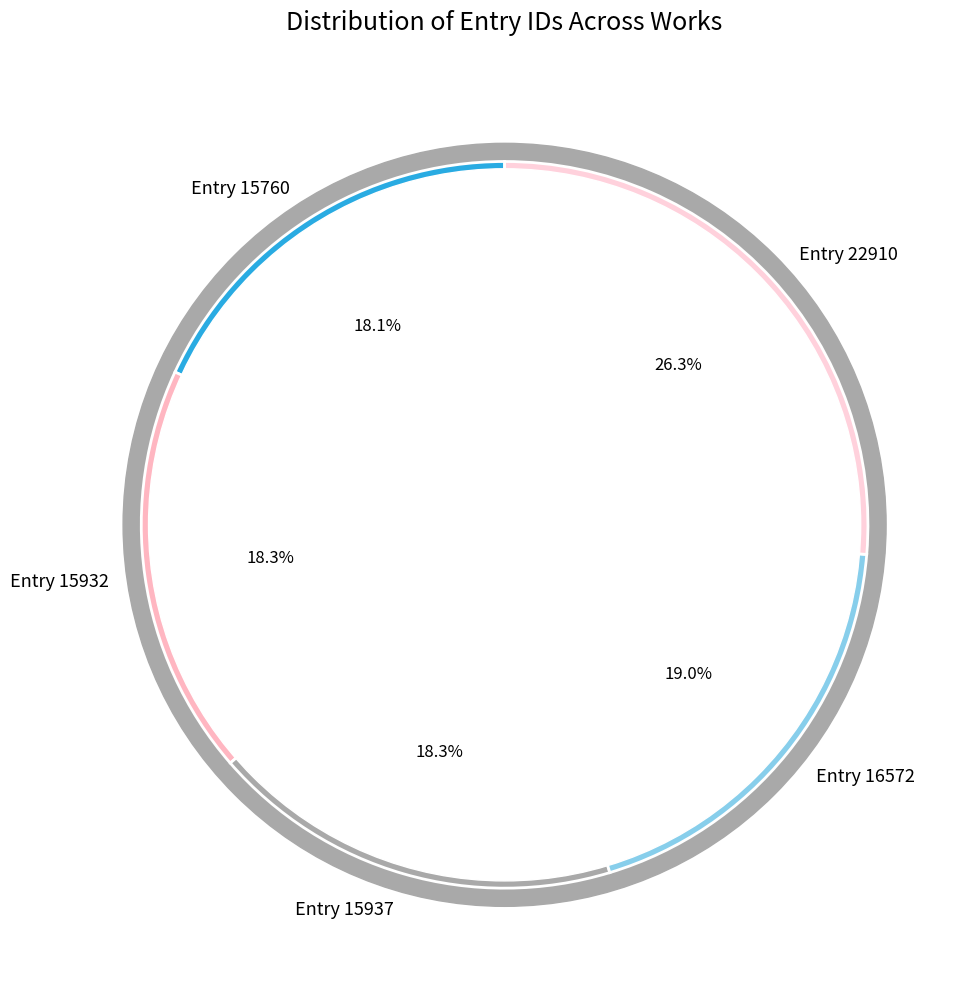

What is the largest slice in the pie chart?

Entry 22910